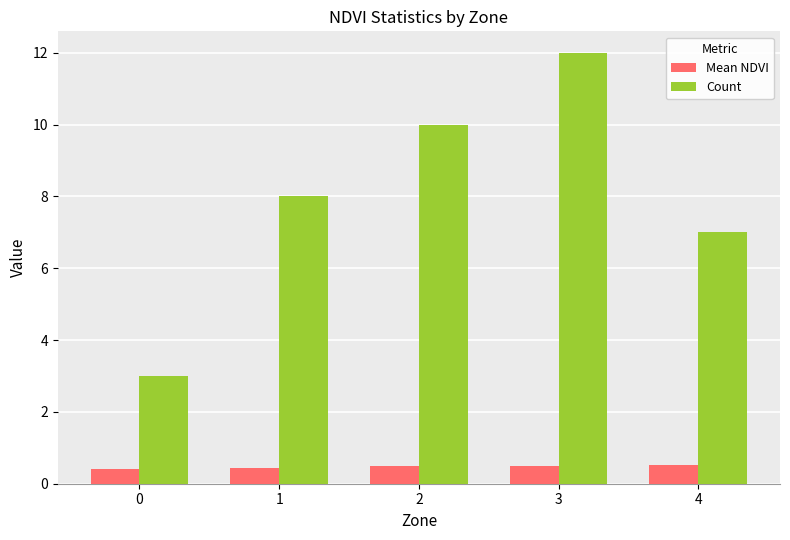

Which series has the largest range (max minus min)?

Count